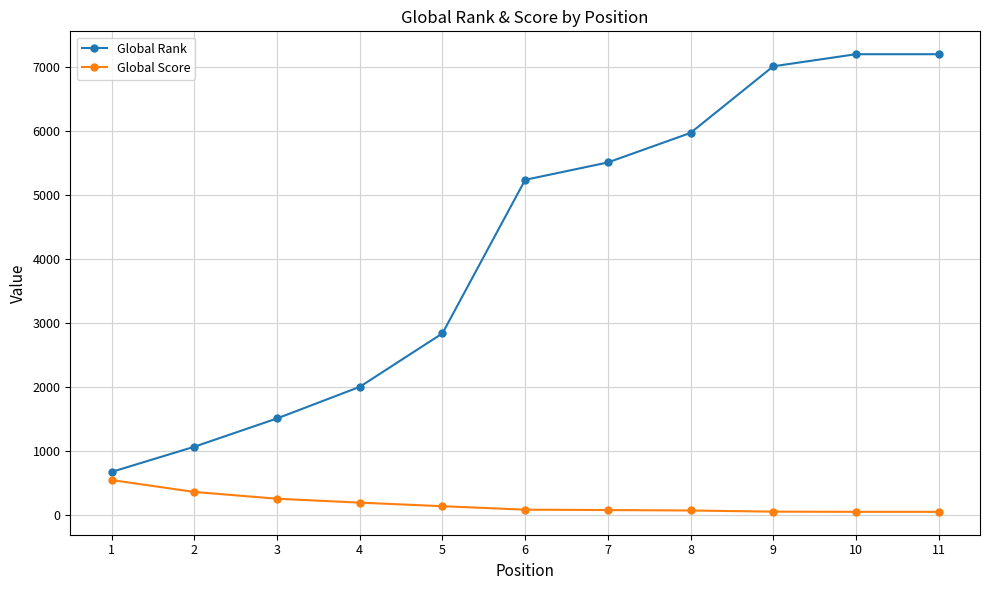

Which category has the highest value in the Global Score series?

1